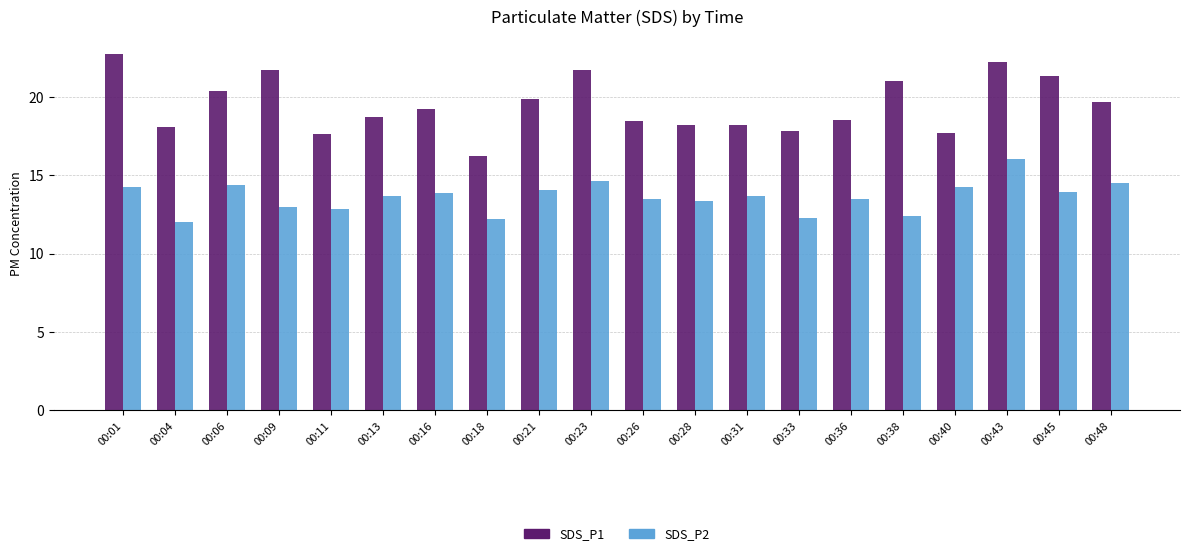

What is the value of the SDS_P2 bar at the 9th from the left?

14.0